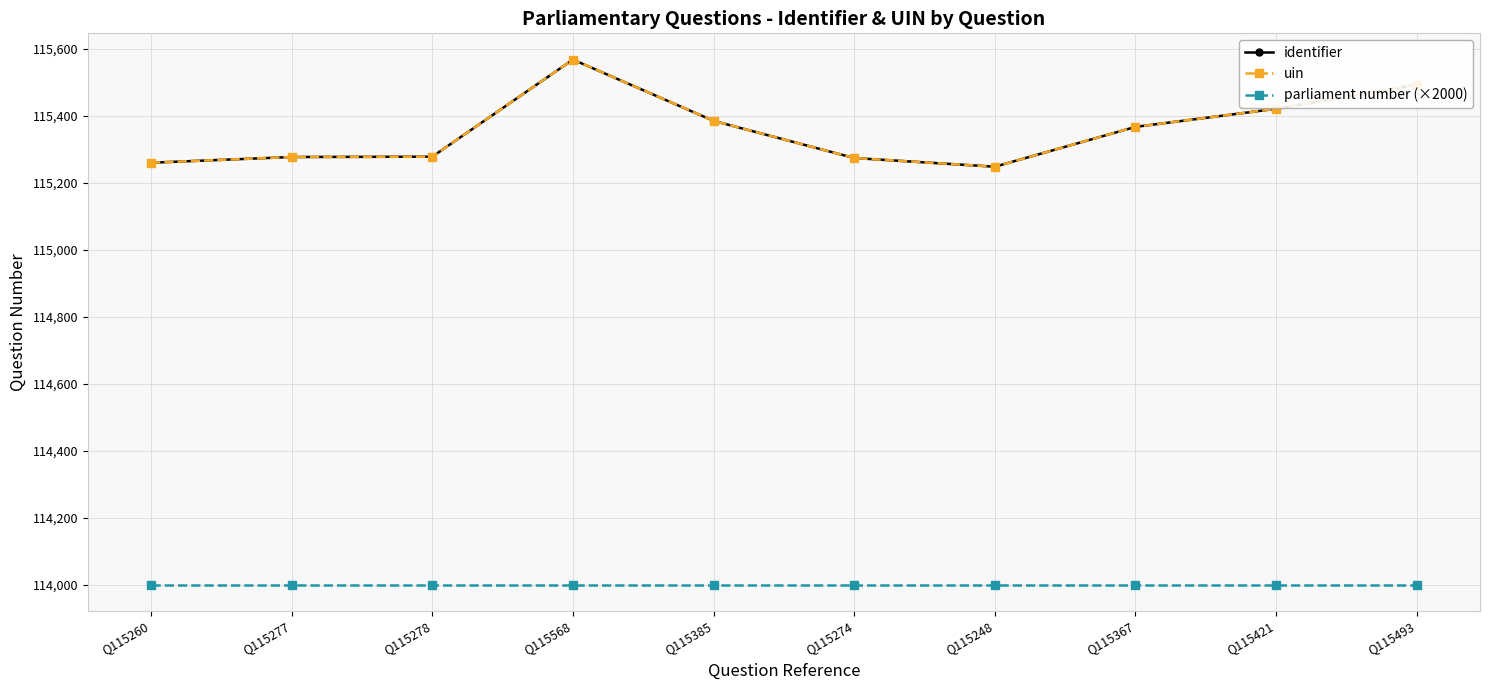

The identifier series shows 115260 at Q115260. True or false?

True